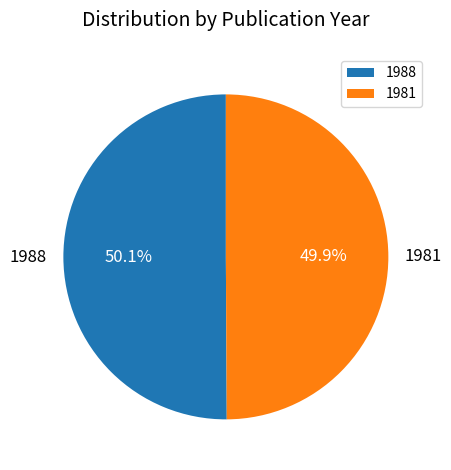

To the nearest percent, what portion does 1981 represent?

50%